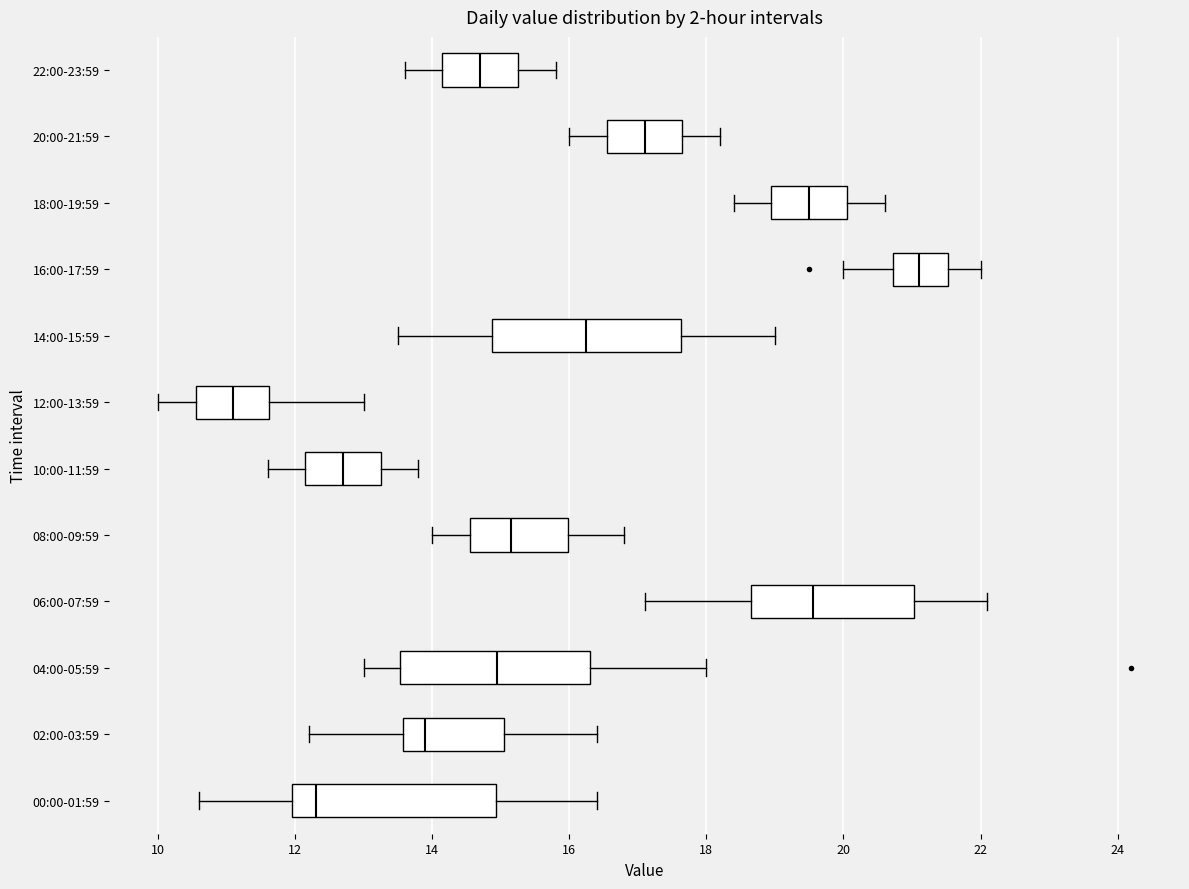

Comparing the boxes themselves (not the whiskers), which one is the widest?

00:00-01:59